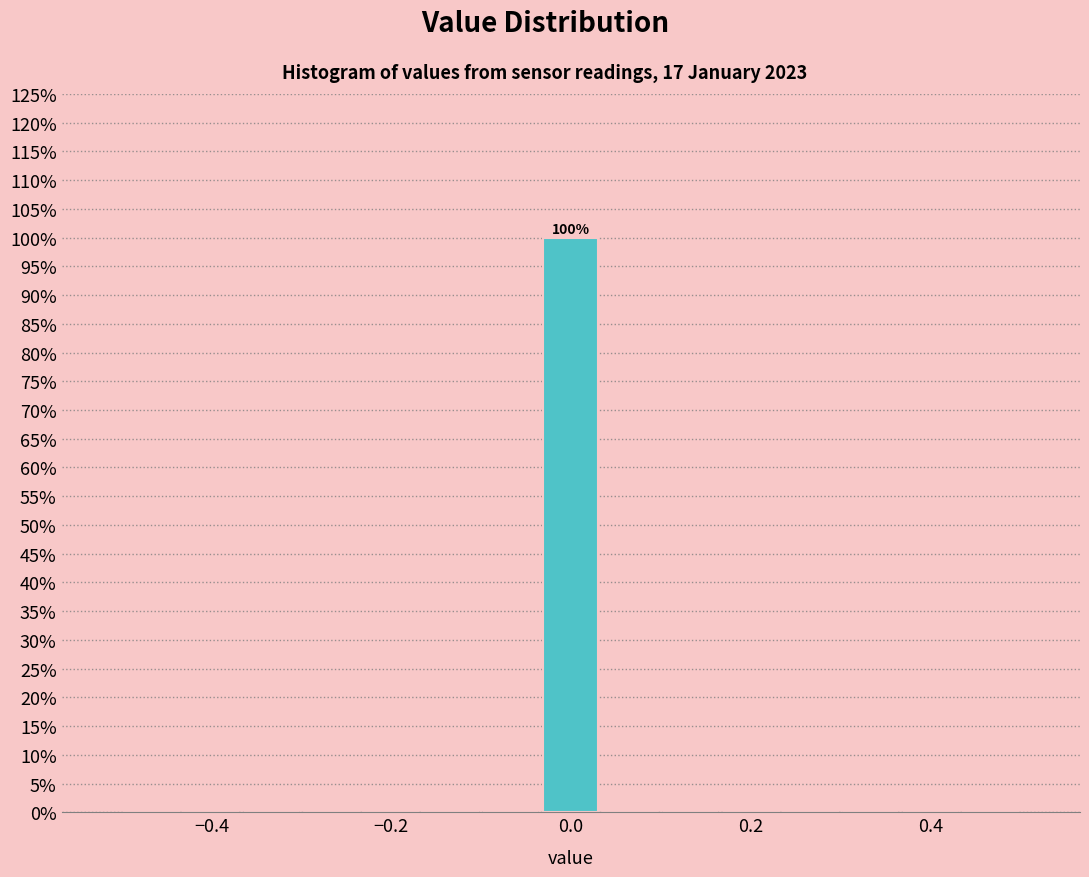

Read against the x-axis, roughly where is the centre of the tallest bar?

0.00